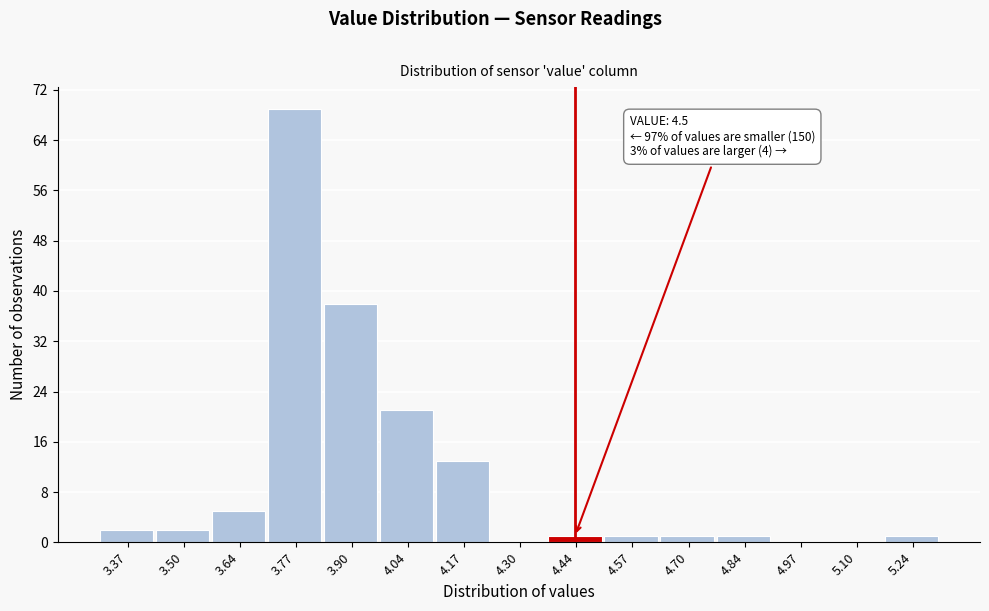

Reading right to left, extract all data points from this chart.

5.24=1	5.10=0	4.97=0	4.84=1	4.70=1	4.57=1	4.44=1	4.30=0	4.17=13	4.04=21	3.90=38	3.77=69	3.64=5	3.50=2	3.37=2